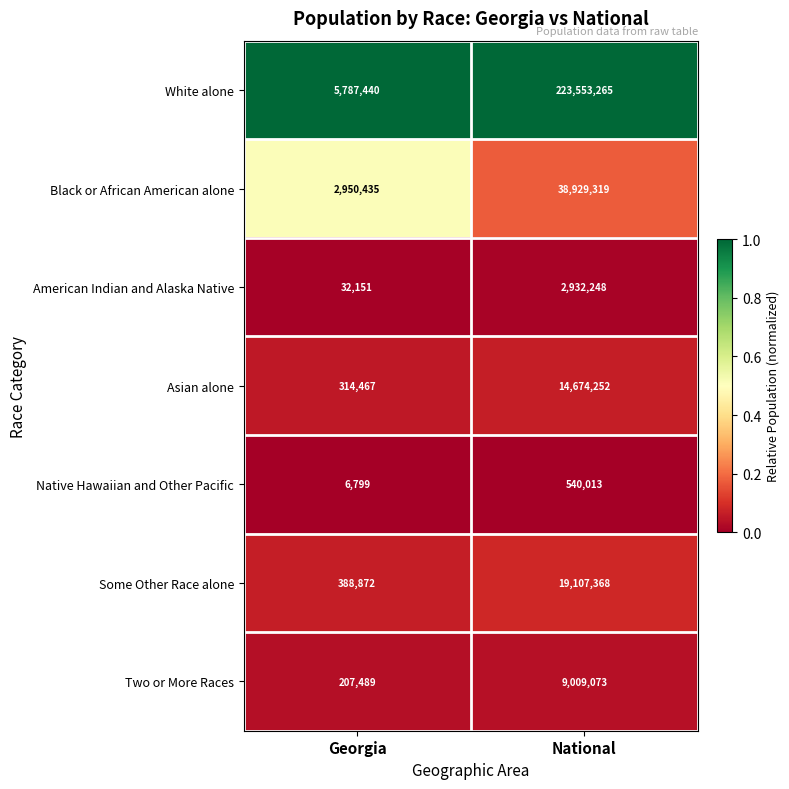

List the series in order of their peak value, highest first.

White alone, Black or African American alone, Some Other Race alone, Asian alone, Two or More Races, American Indian and Alaska Native, Native Hawaiian and Other Pacific